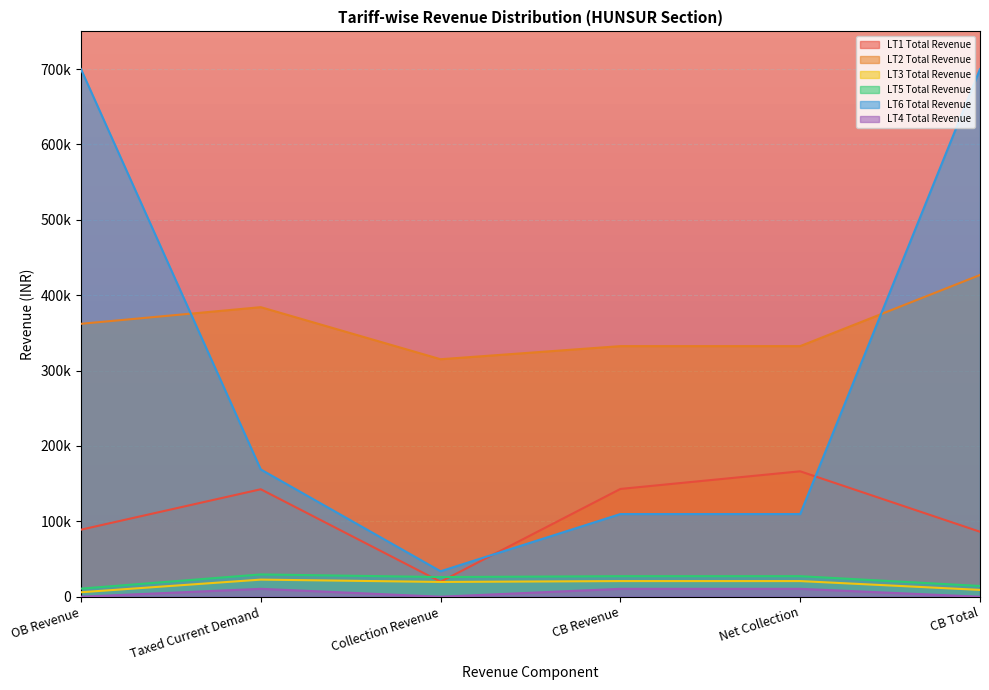

What is the lowest value of the LT3 Total Revenue series?

5927.6